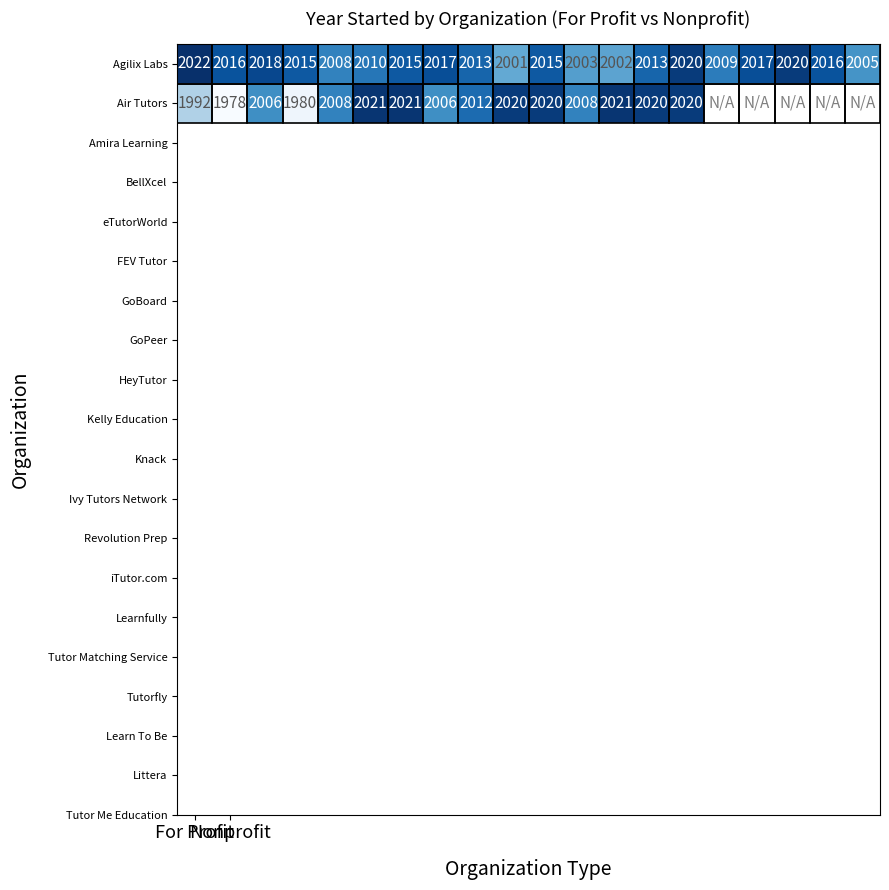

What is the sum of all Agilix Labs values?

40255